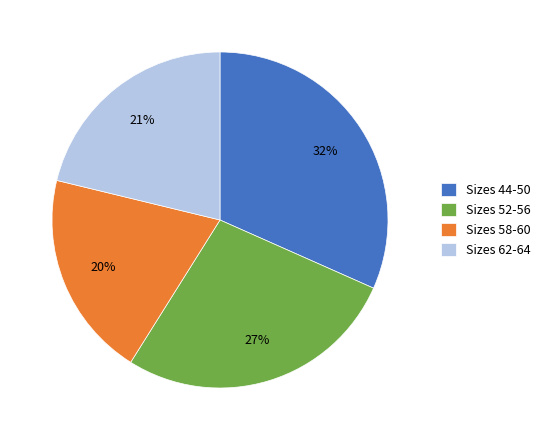

Do Sizes 44-50 and Sizes 52-56 together represent more than half of the pie?

Yes